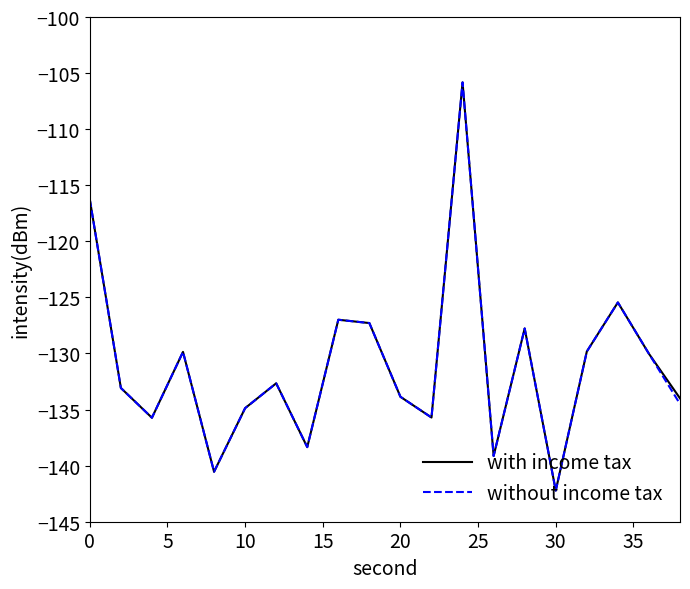

What is the lowest value of the without income tax series?

-142.2